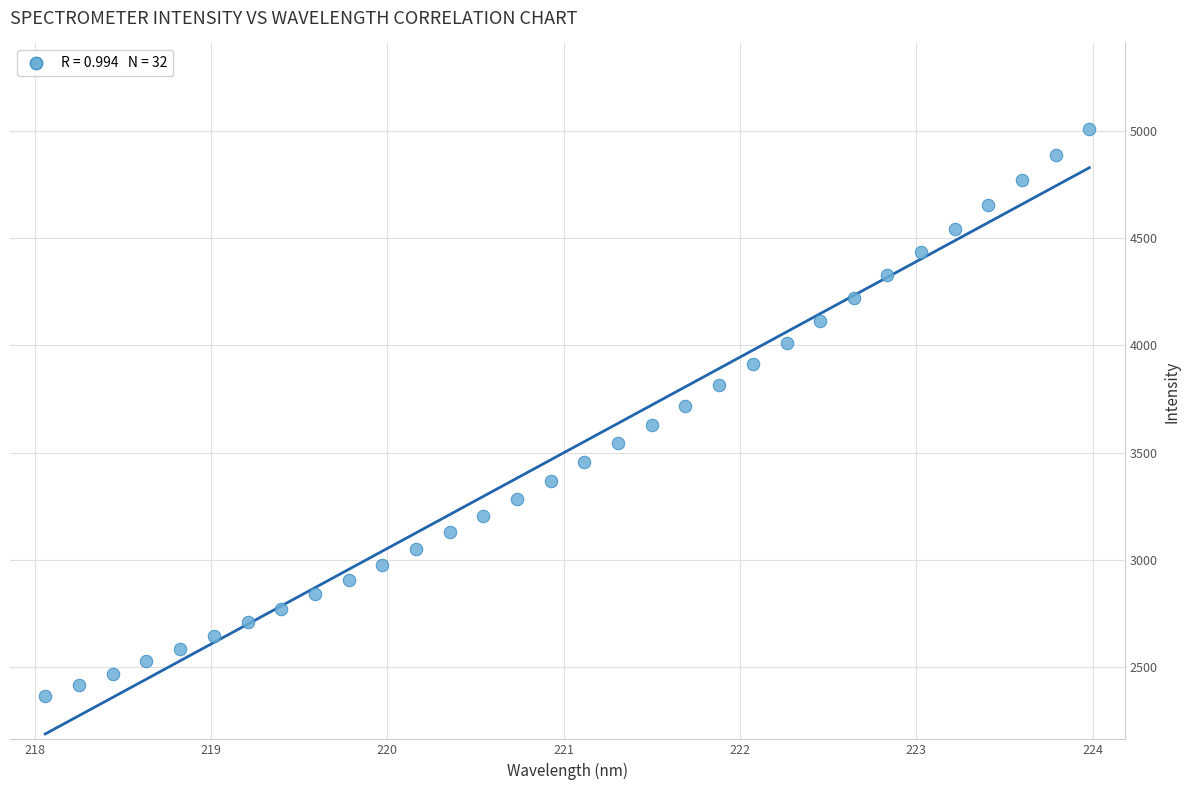

What is the range of Y values (max minus min)?

2642.4